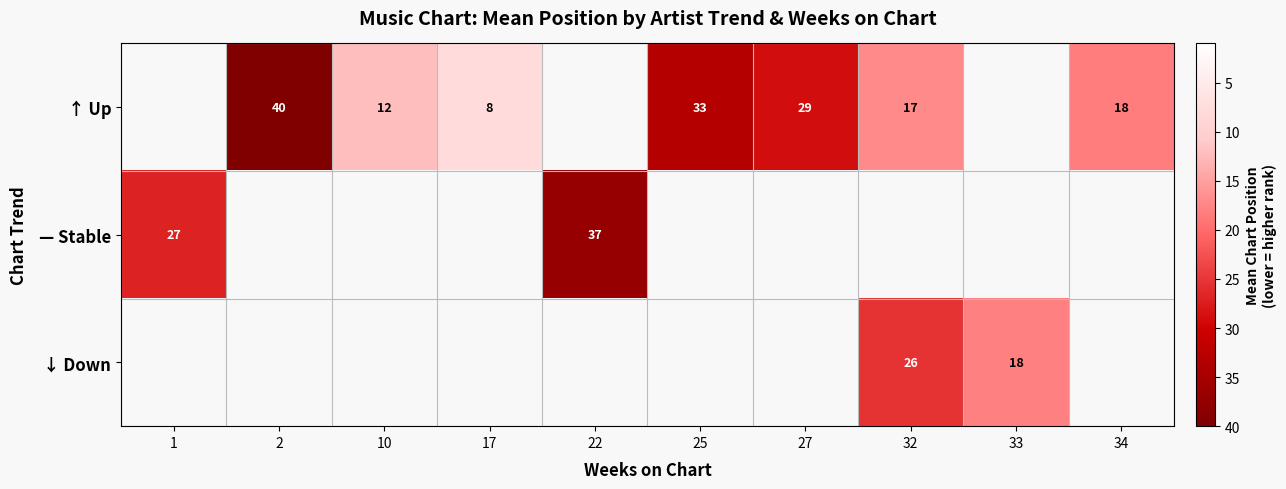

True or false: ↑ Up has a value of 7 at 34.

False